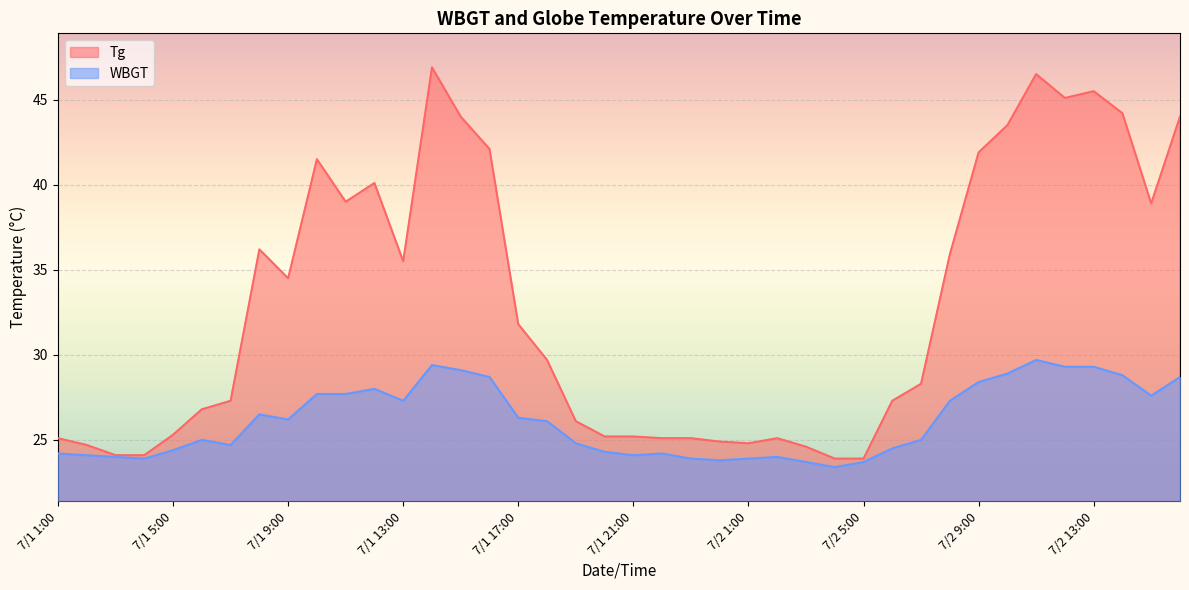

Between 7/1 6:00 and 7/1 21:00, which series saw the biggest shift?

Tg